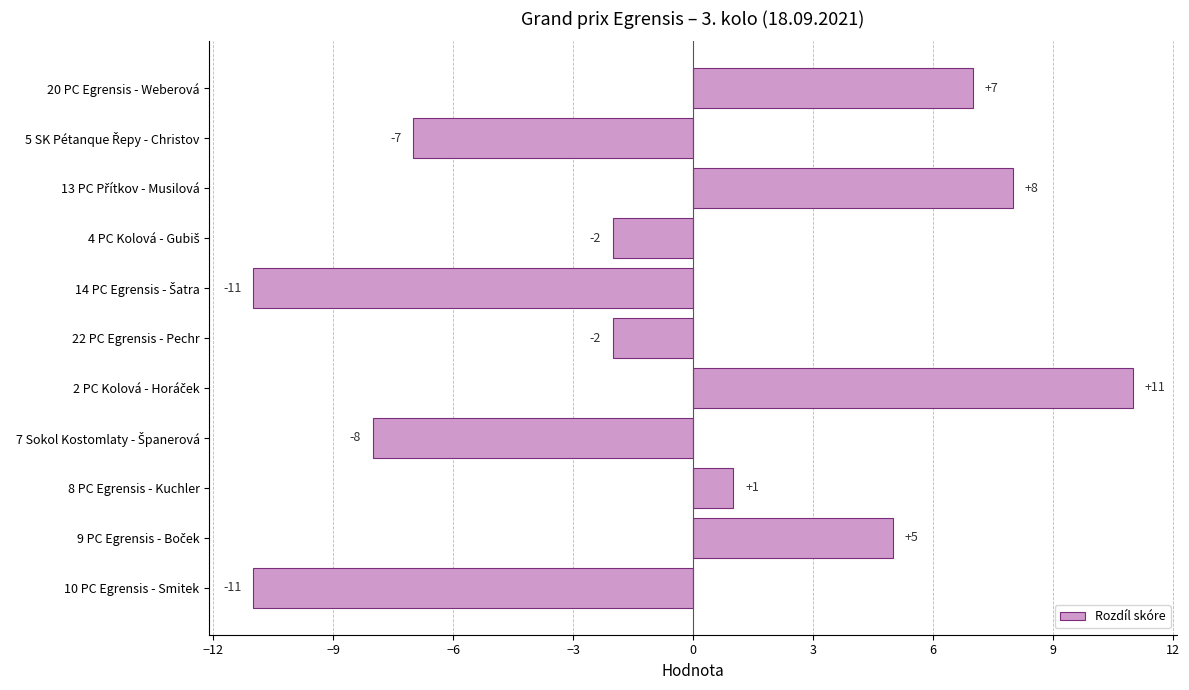

The chart shows a value of -1 at 22 PC Egrensis - Pechr. True or false?

False